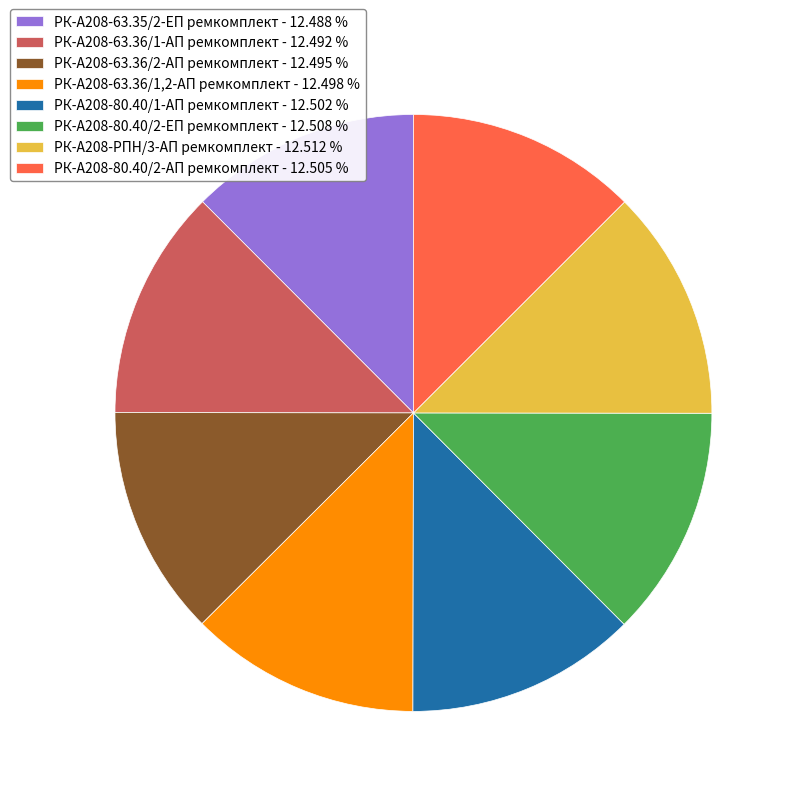

Is the sum of РК-А208-63.36/1-АП ремкомплект - 12.492 % and РК-А208-63.35/2-ЕП ремкомплект - 12.488 % greater than half?

No